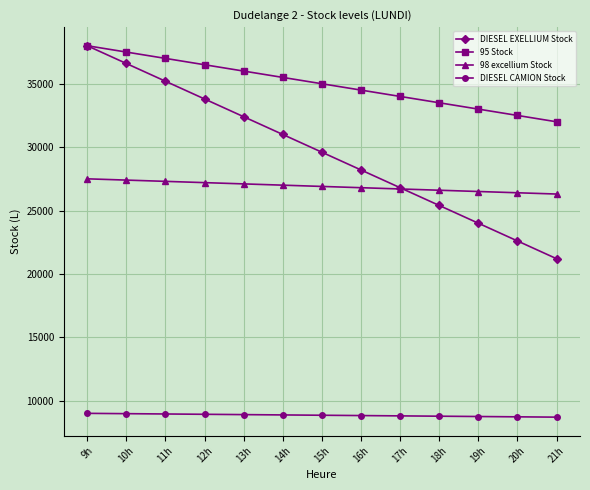

The DIESEL CAMION Stock series shows 11736 at 16h. True or false?

False